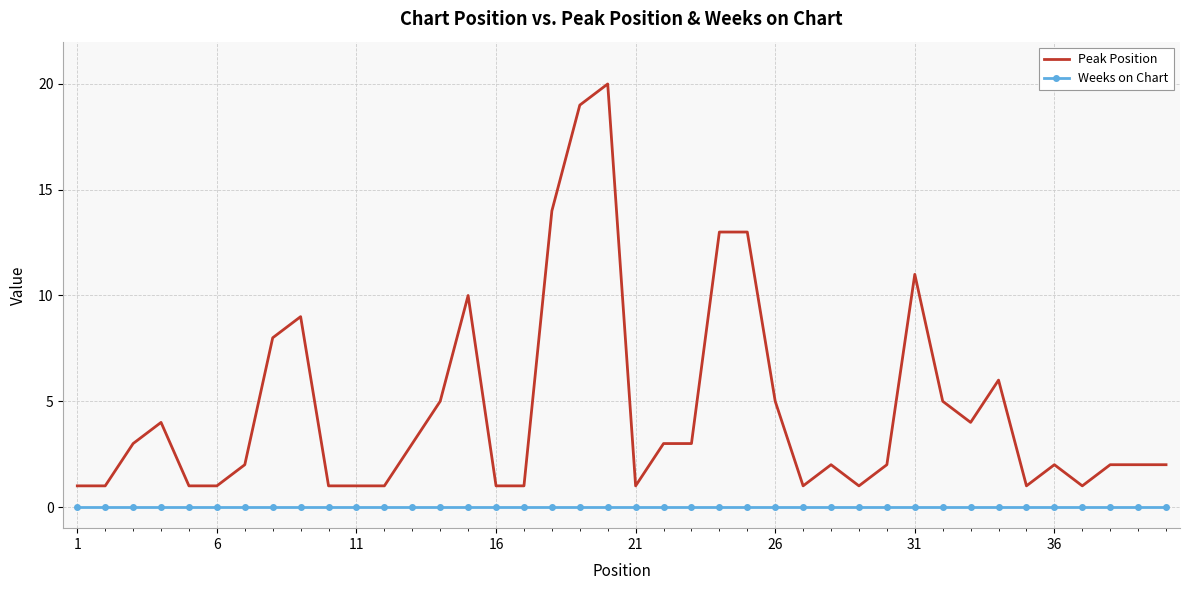

Rank the series by their maximum value, from highest to lowest.

Peak Position, Weeks on Chart